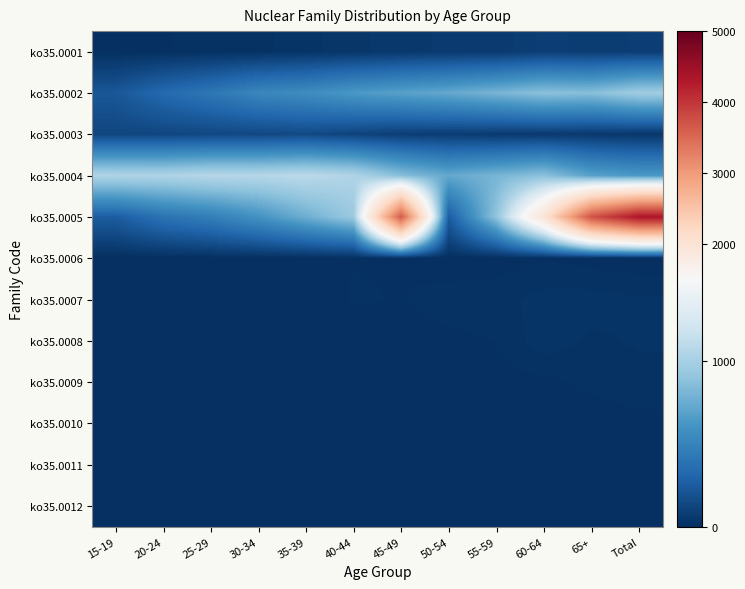

Rank the series at 45-49 from lowest to highest value.

ko35.0009, ko35.0011, ko35.0012, ko35.0010, ko35.0008, ko35.0006, ko35.0007, ko35.0001, ko35.0003, ko35.0002, ko35.0004, ko35.0005